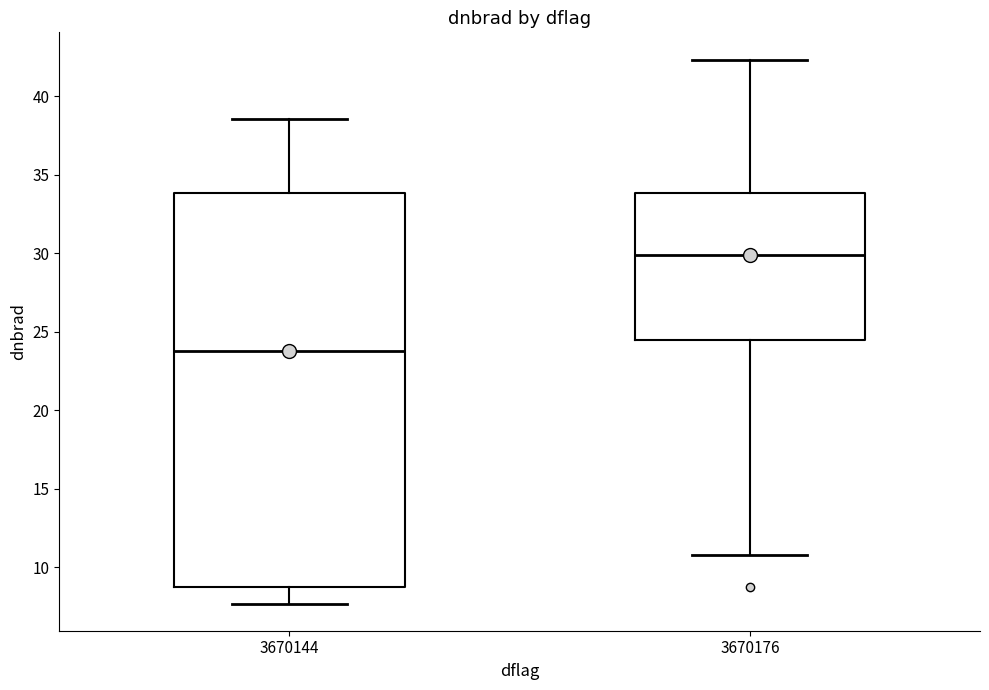

Which box is the tallest, from its lower edge to its upper edge?

3670144